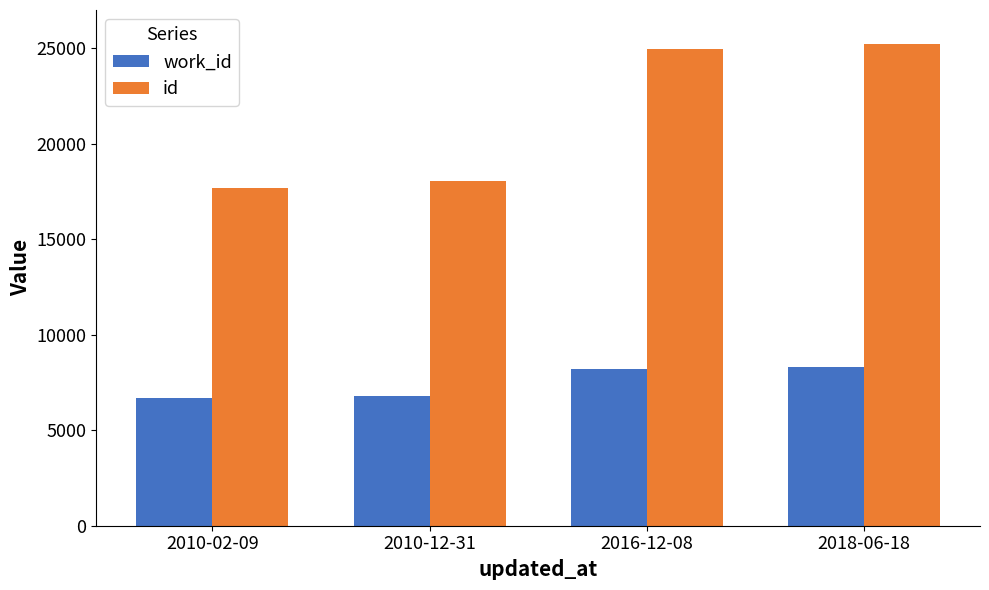

How many values in the work_id series are below 8183?

2